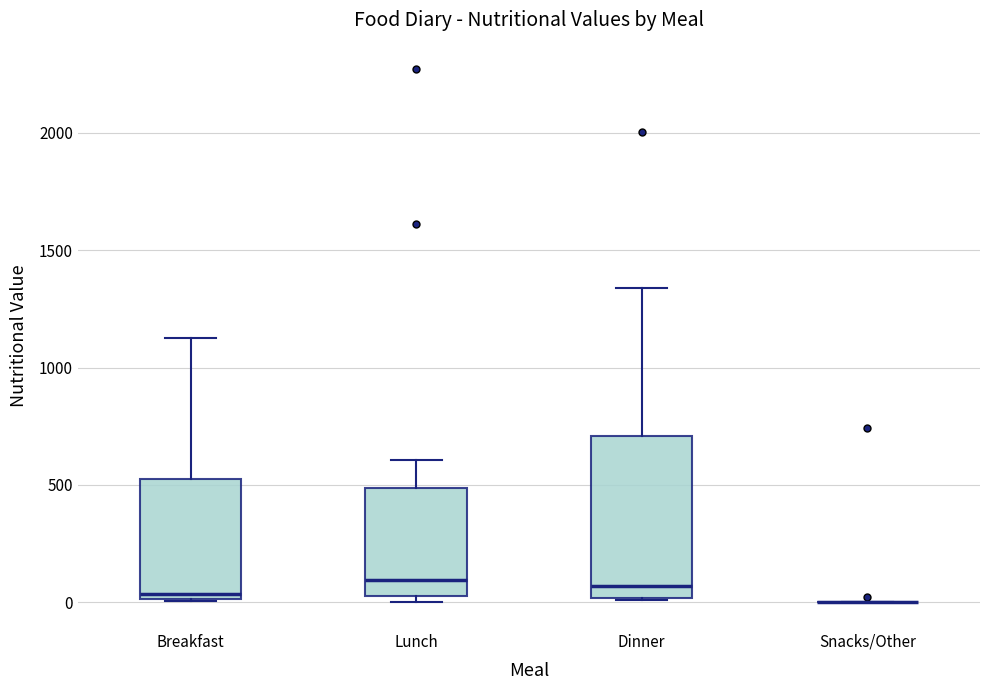

Where does the upper whisker of the box for Lunch end on the y-axis? The values are not printed on the chart, so give them approximately, as read against the axis.

600